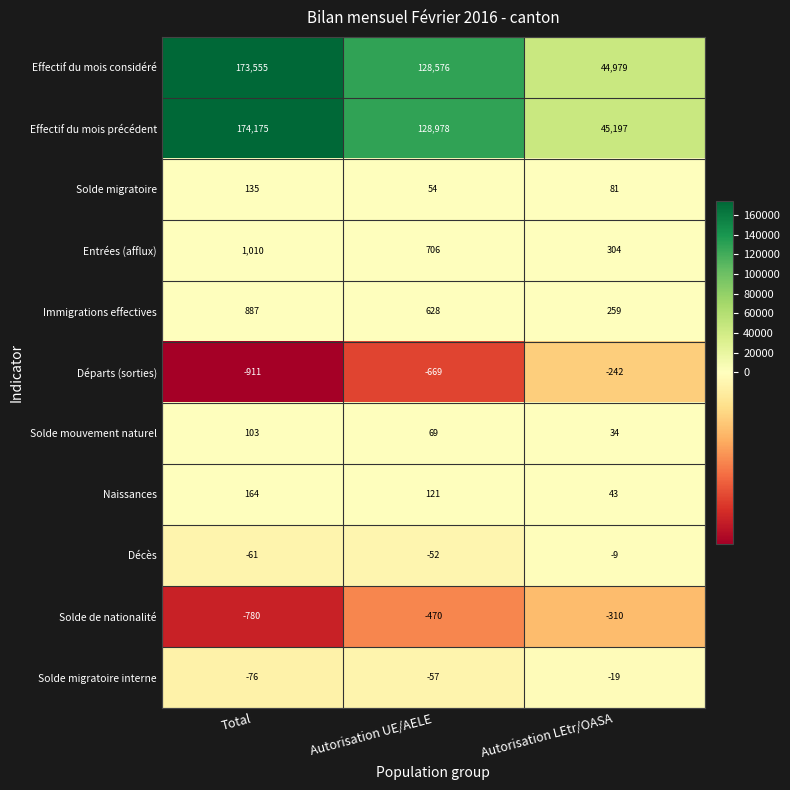

Which series has the widest spread of values?

Effectif du mois précédent